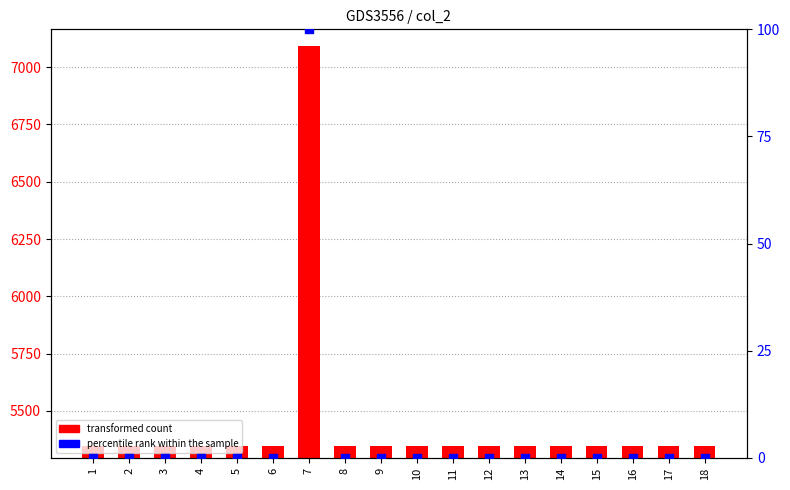

What are all the series names shown in the legend?

transformed count, percentile rank within the sample